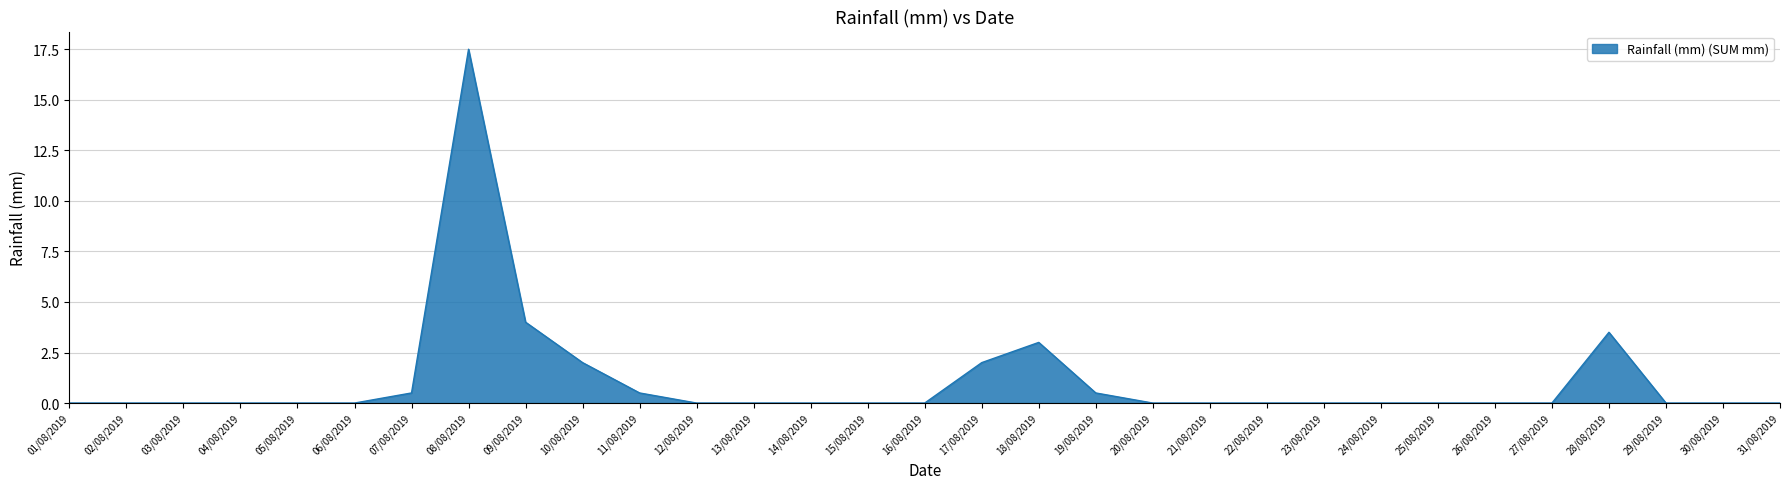

What is the change in value from 02/08/2019 to 11/08/2019?

+0.5